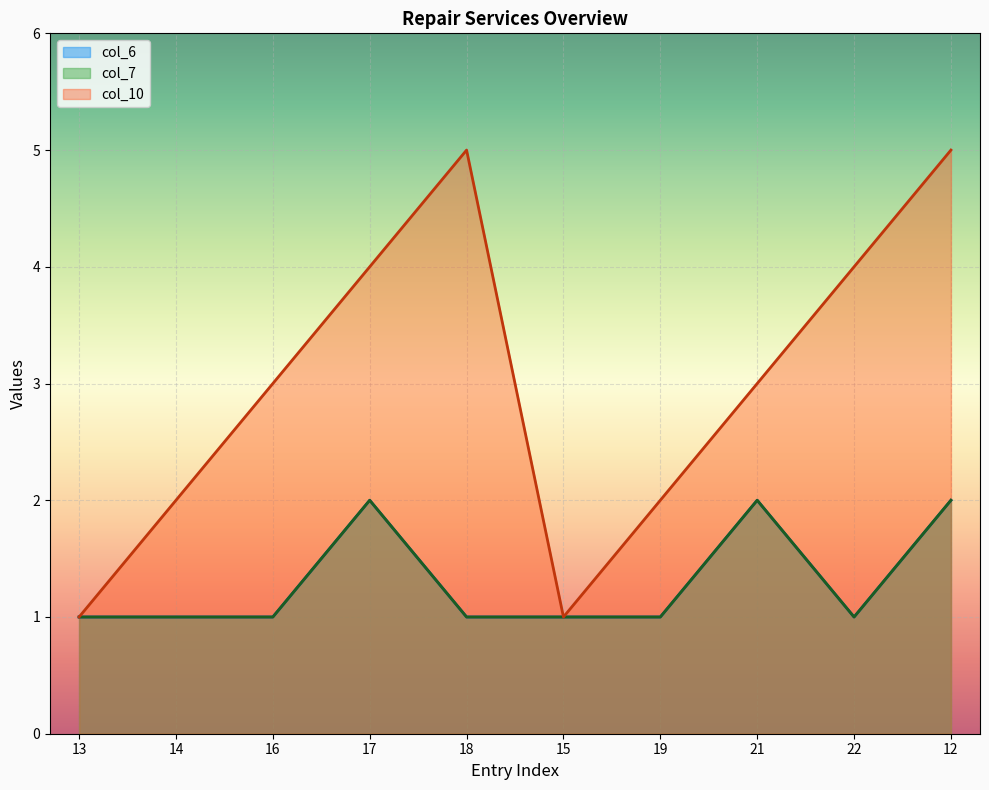

How many data points in col_7 are above 1?

3